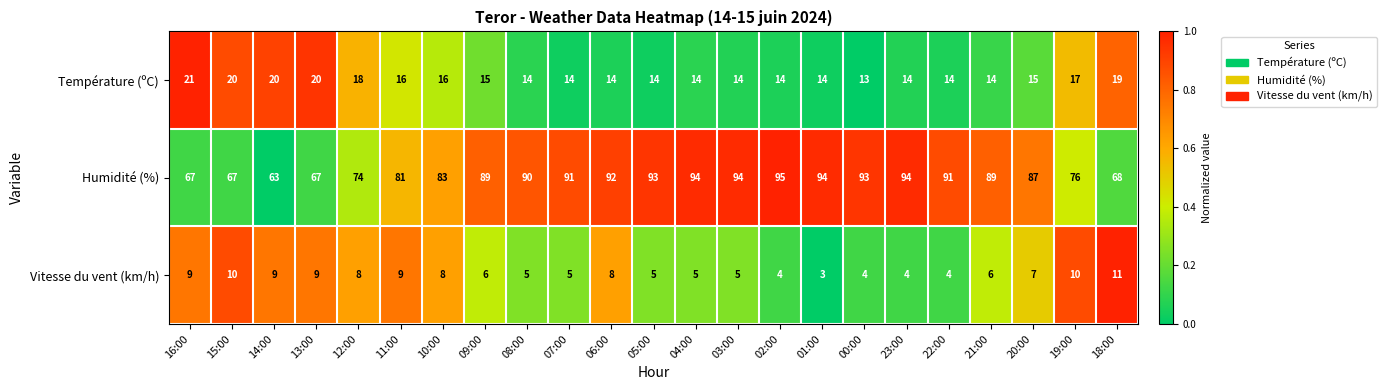

What is the sum of all Humidité (%) values?

1932